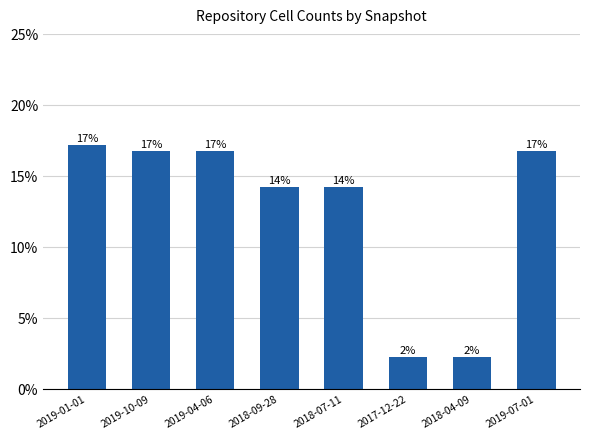

How many categories are shown in the chart?

8